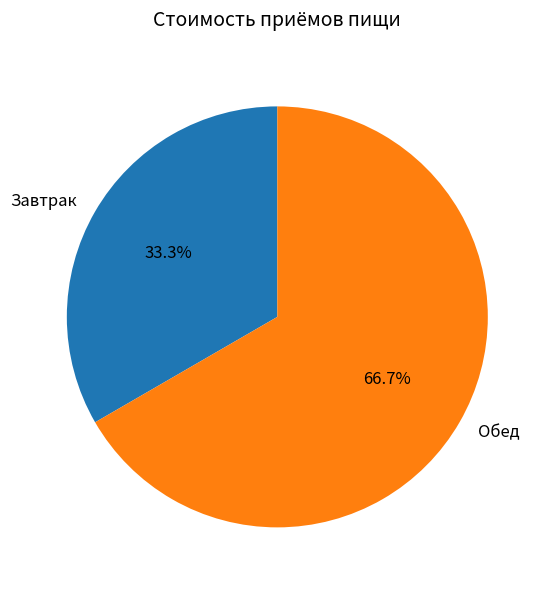

Which has a higher value, Завтрак or Обед?

Обед